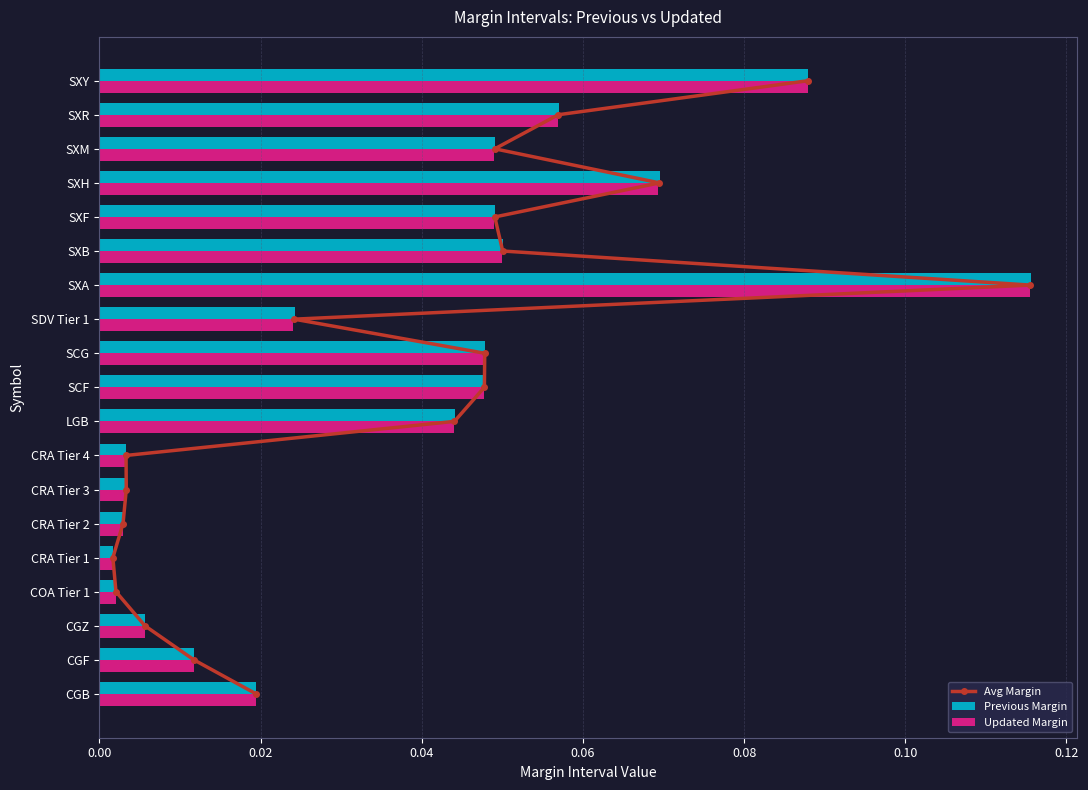

The value of Updated Margin at LGB is 0.1. True or false?

False